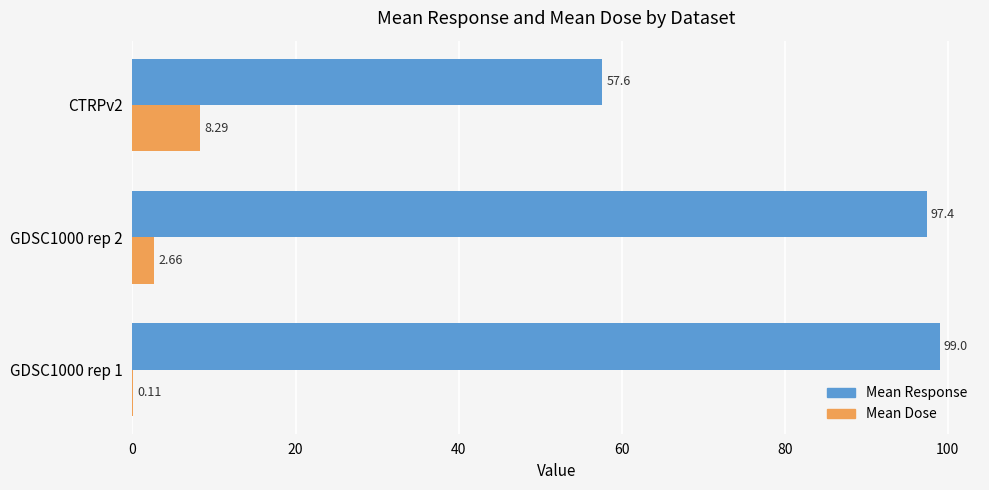

At which category is the sum across all series the highest?

GDSC1000 rep 2